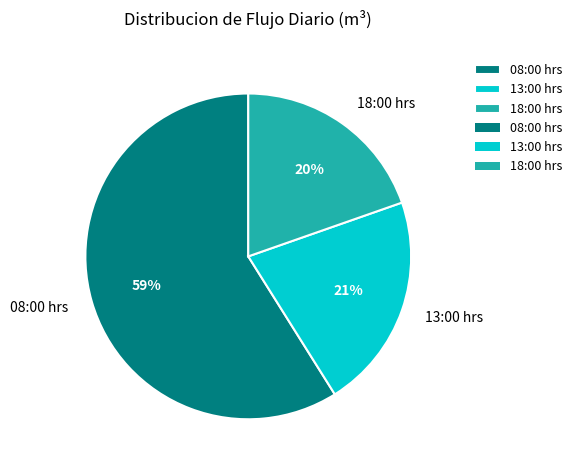

Between 18:00 and 08:00, which is larger?

08:00